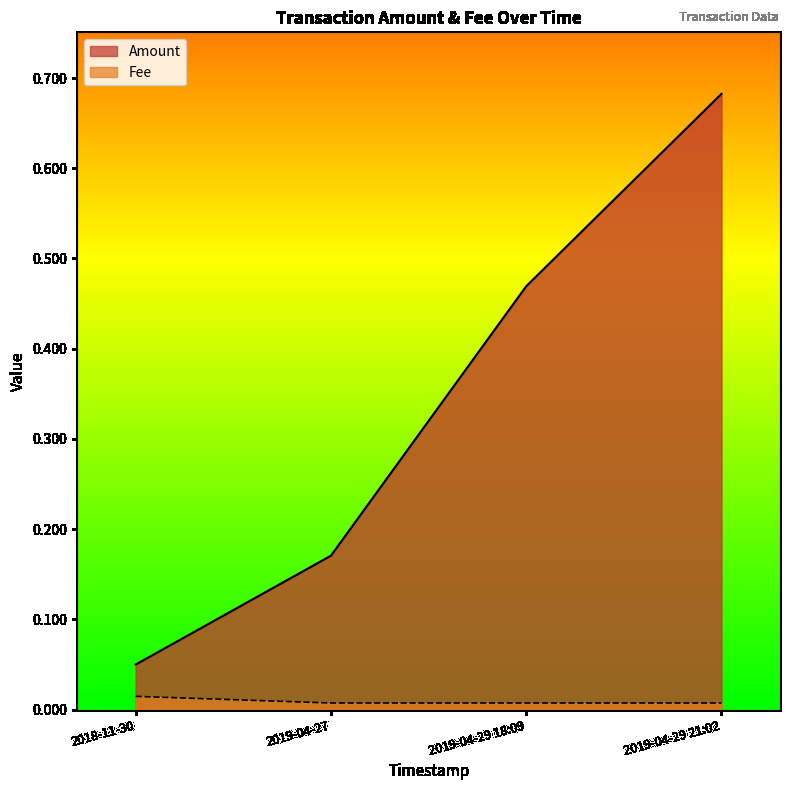

How many lines are shown in the chart?

2